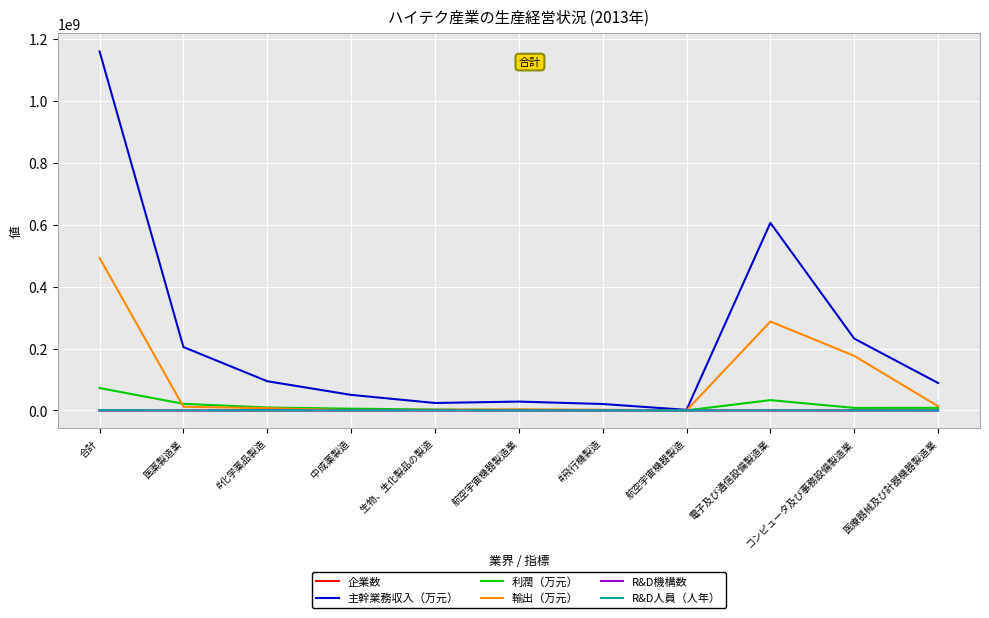

What is the sum of all 輸出（万元） values?

997542312.4